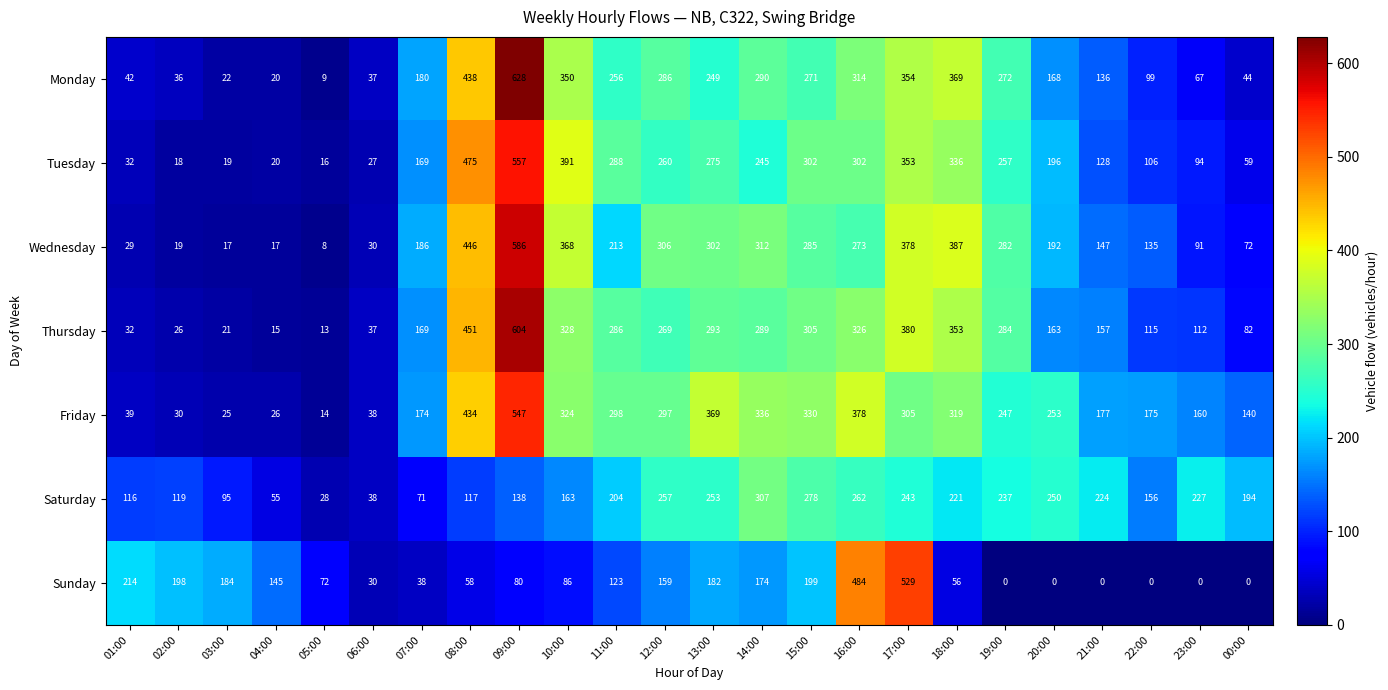

Rank the categories by Friday value from lowest to highest.

05:00, 03:00, 04:00, 02:00, 06:00, 01:00, 00:00, 23:00, 07:00, 22:00, 21:00, 19:00, 20:00, 12:00, 11:00, 17:00, 18:00, 10:00, 15:00, 14:00, 13:00, 16:00, 08:00, 09:00